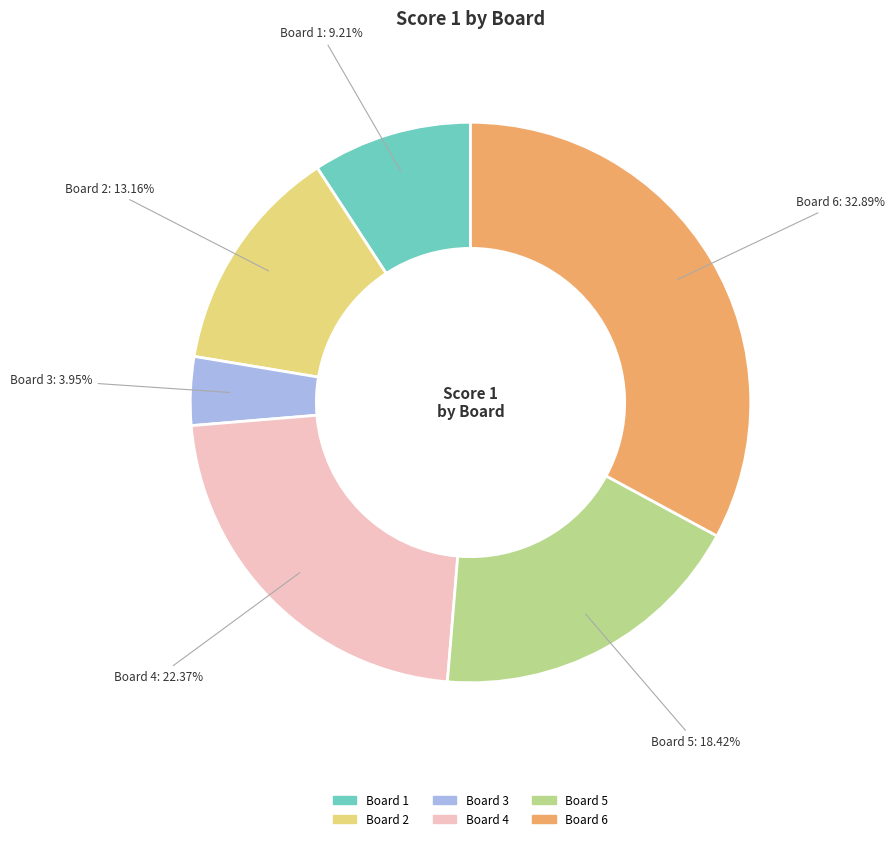

Is there a majority slice in this chart?

No